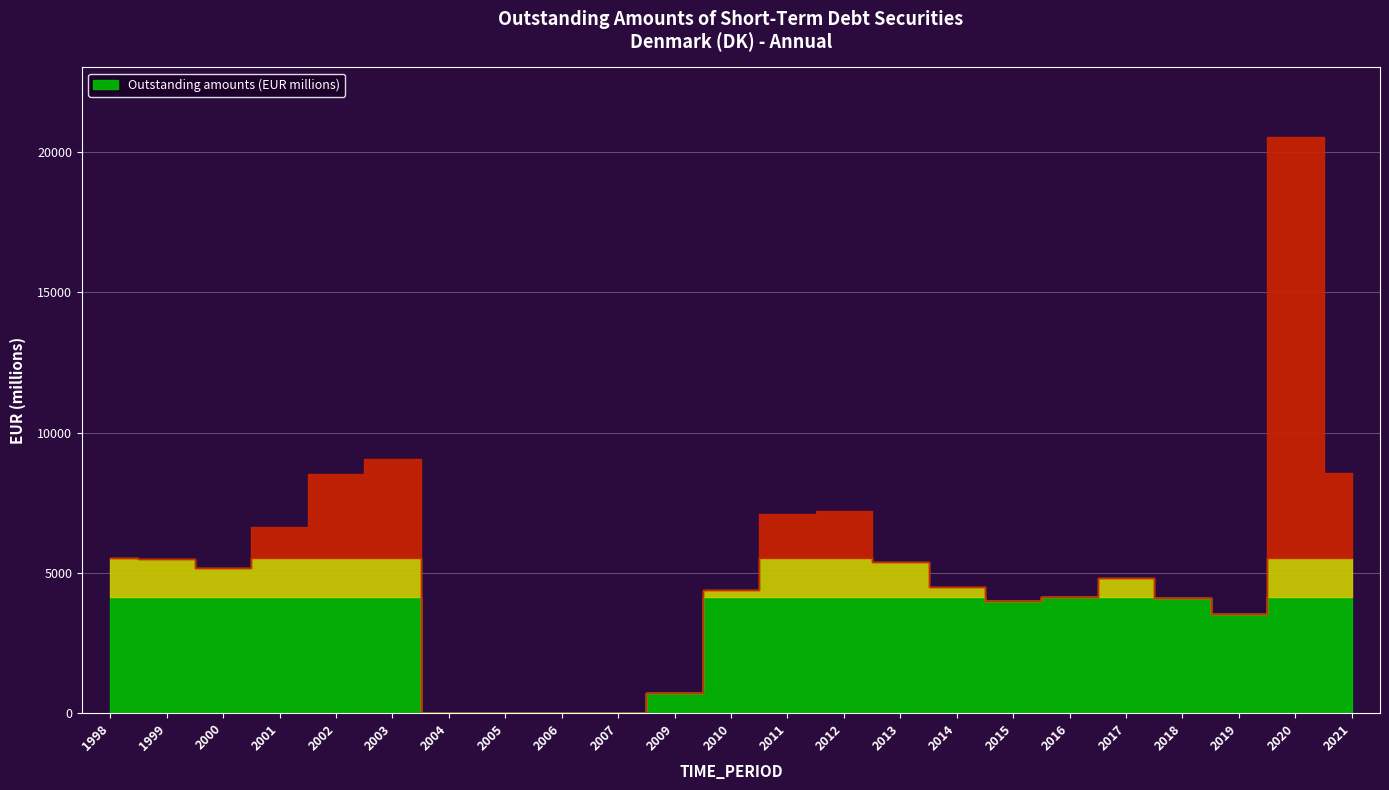

Rank the categories by value from highest to lowest.

2020, 2003, 2021, 2002, 2012, 2011, 2001, 1998, 1999, 2013, 2000, 2017, 2014, 2010, 2016, 2018, 2015, 2019, 2009, 2004, 2005, 2006, 2007